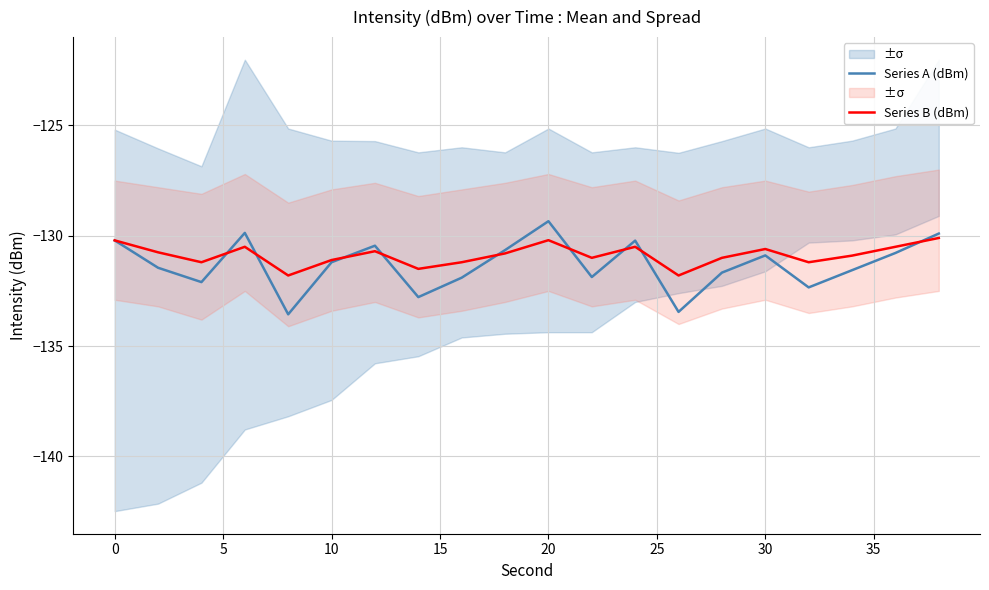

The Series B (dBm) series shows -27.7 at 0. True or false?

False